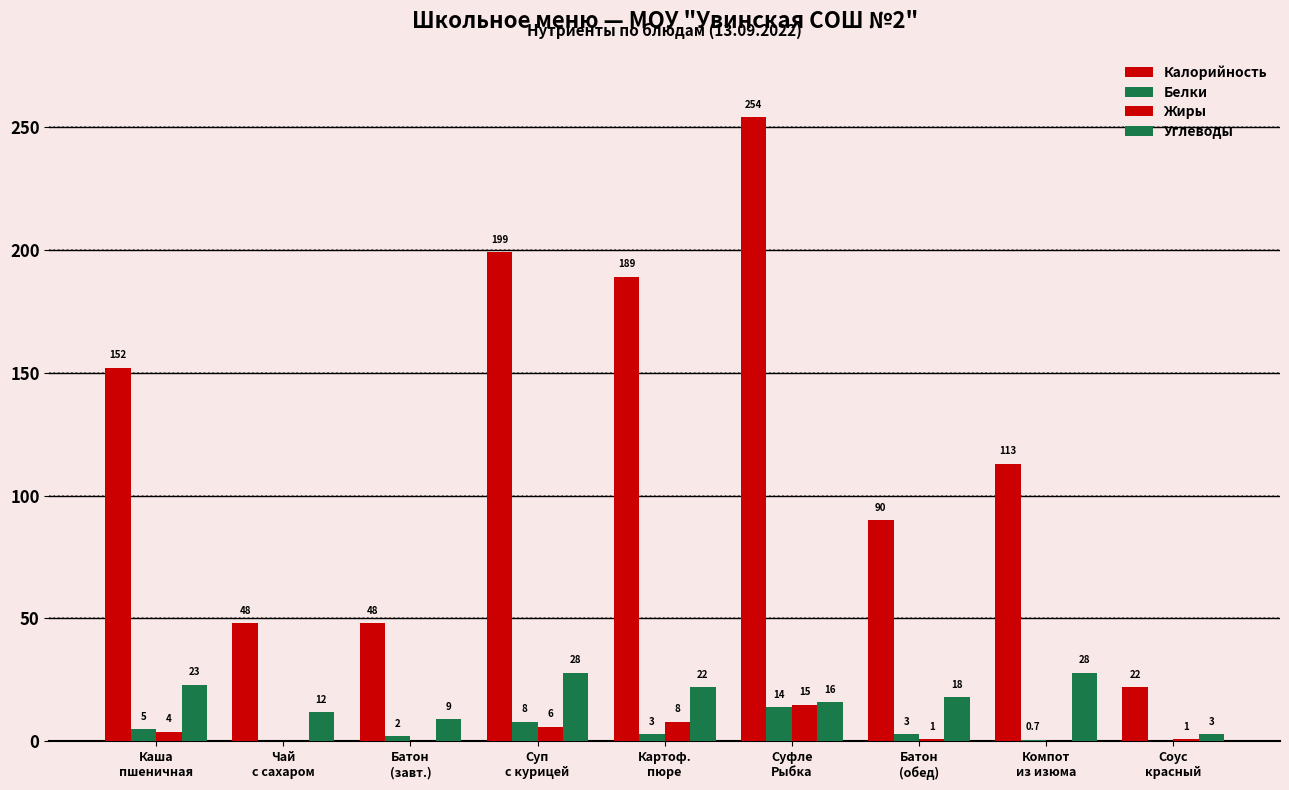

Are the bars horizontal?

No